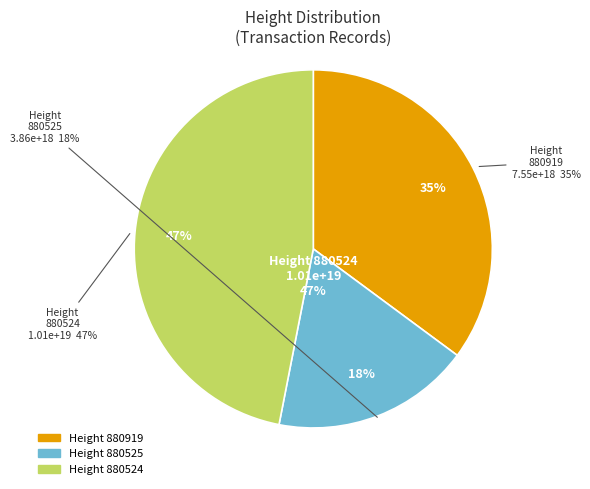

Rank the categories by value from lowest to highest.

880525, 880919, 880524